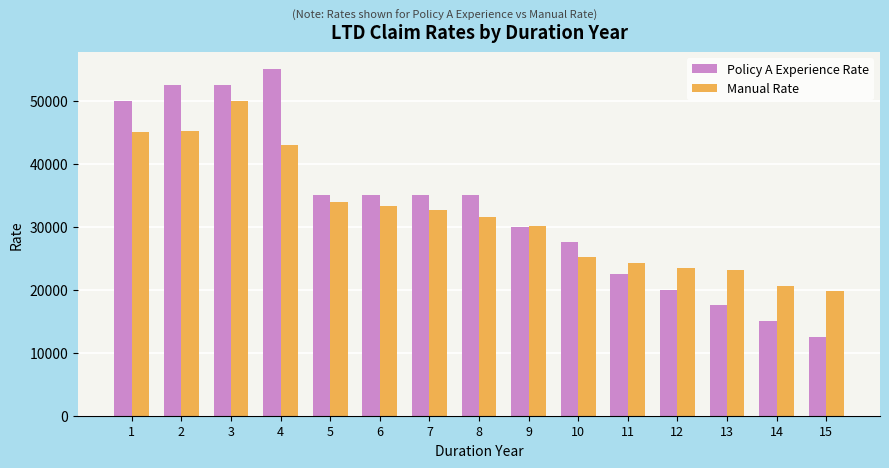

Which label corresponds to the smallest value in the chart?

15